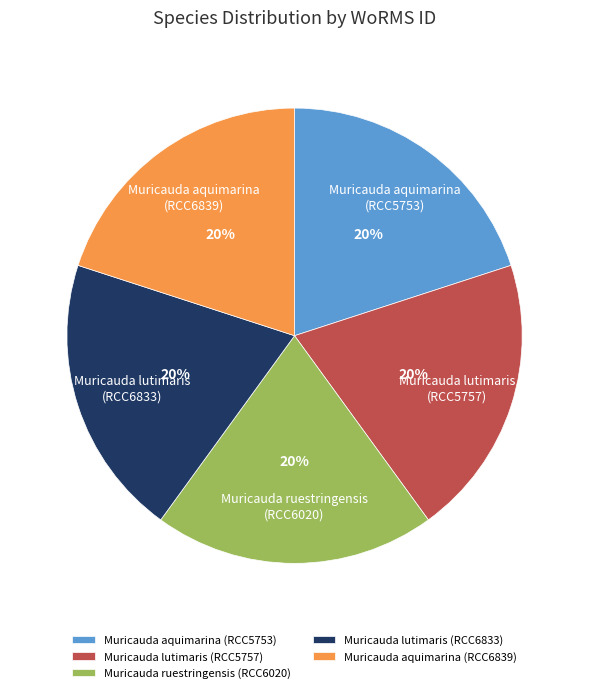

Count the number of slices in the pie.

5